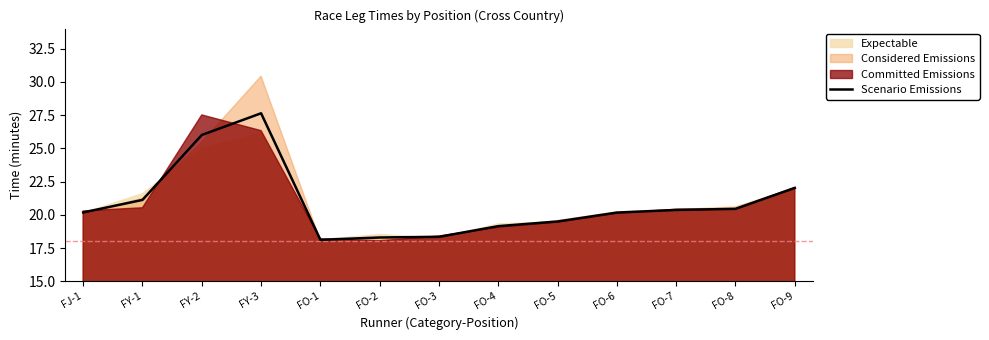

Between FO-3 and FY-3, which is larger?

FY-3